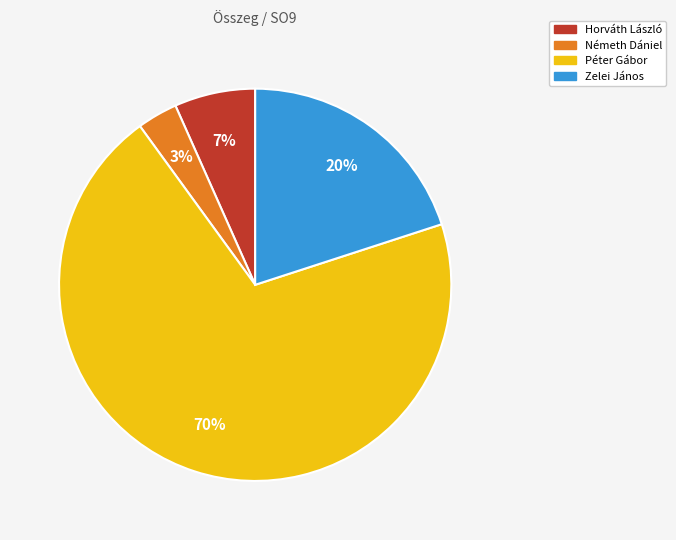

Which category accounts for the majority?

Péter Gábor